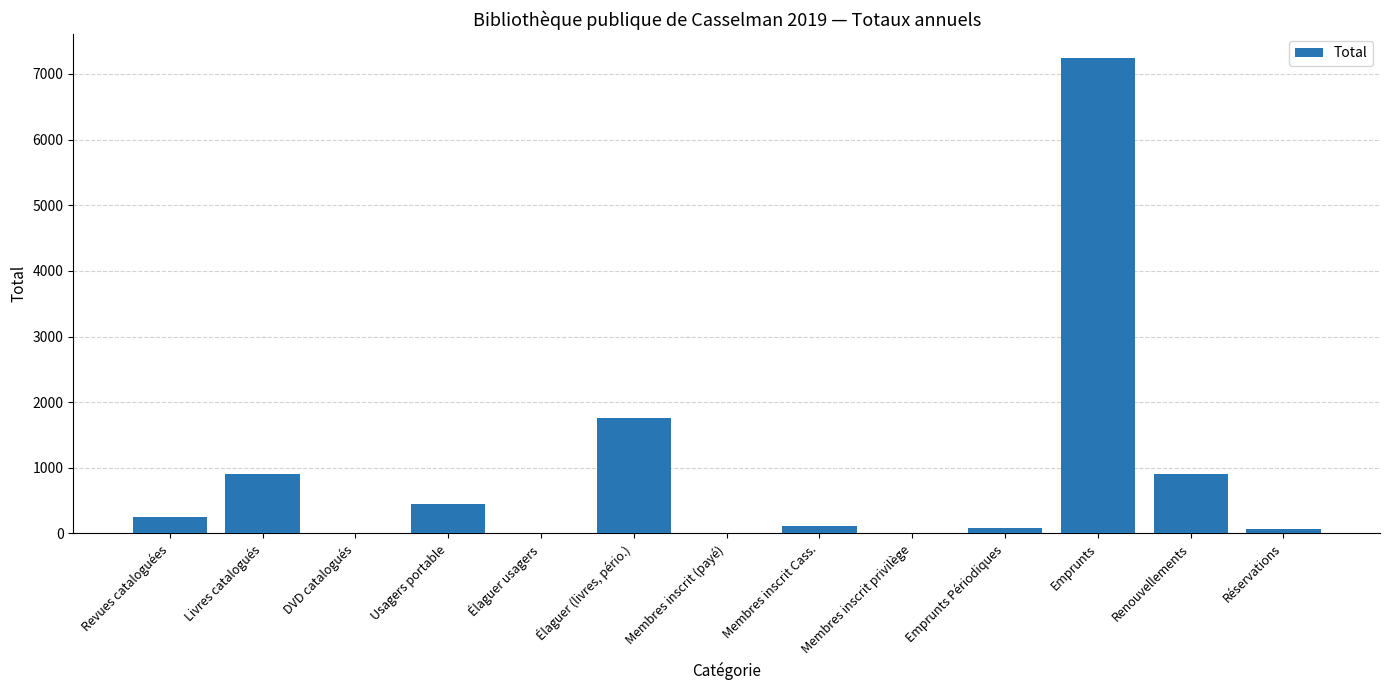

Is it true that the value at Élaguer usagers is 1?

True